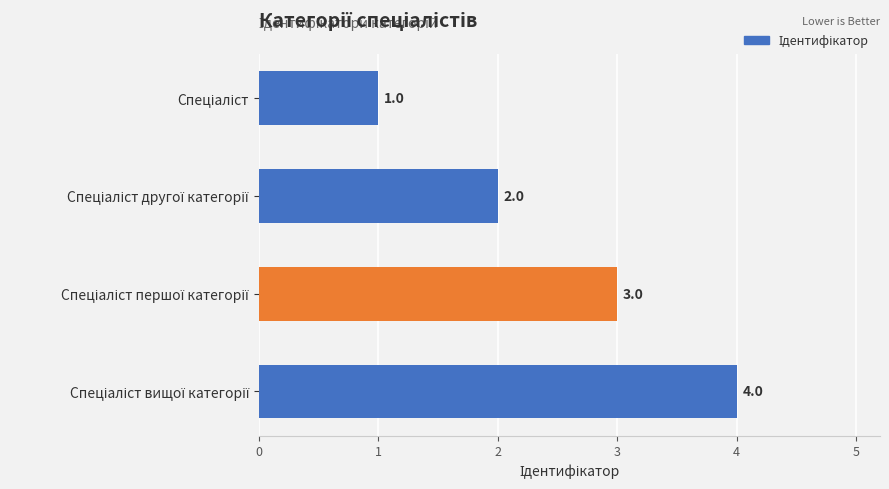

What is the value of the 3rd bar from the top?

3